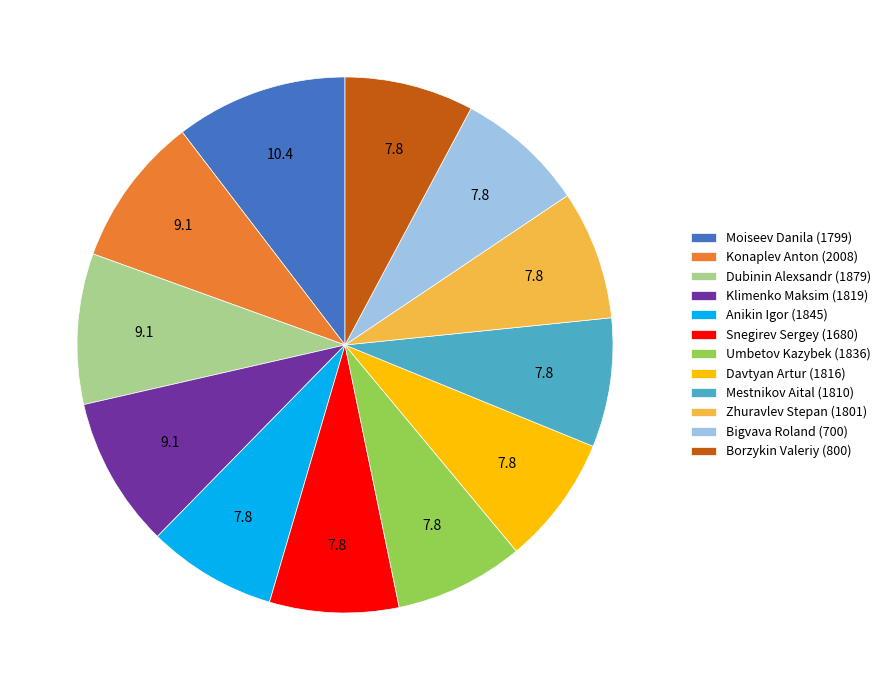

Which category has the biggest portion of the pie?

Moiseev Danila (1799)